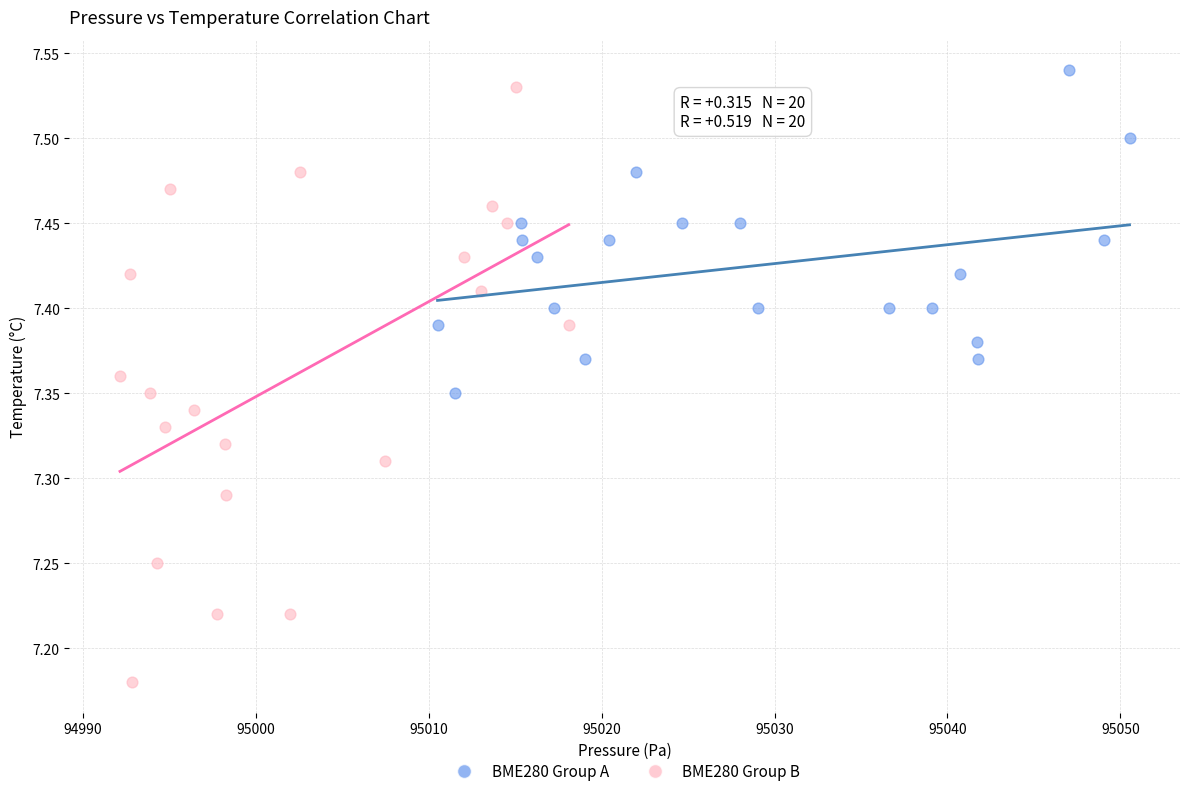

Which series has the largest Y range (max minus min)?

BME280 Group B